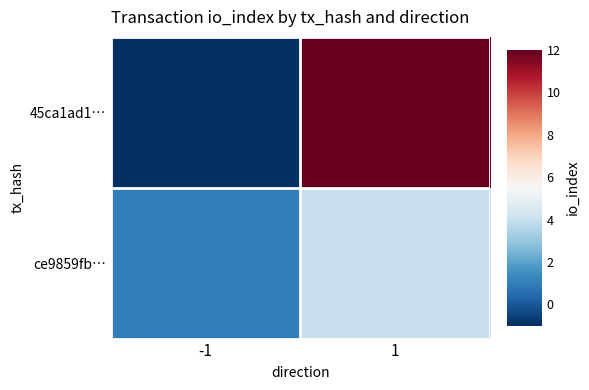

How many categories are shown in the chart?

2